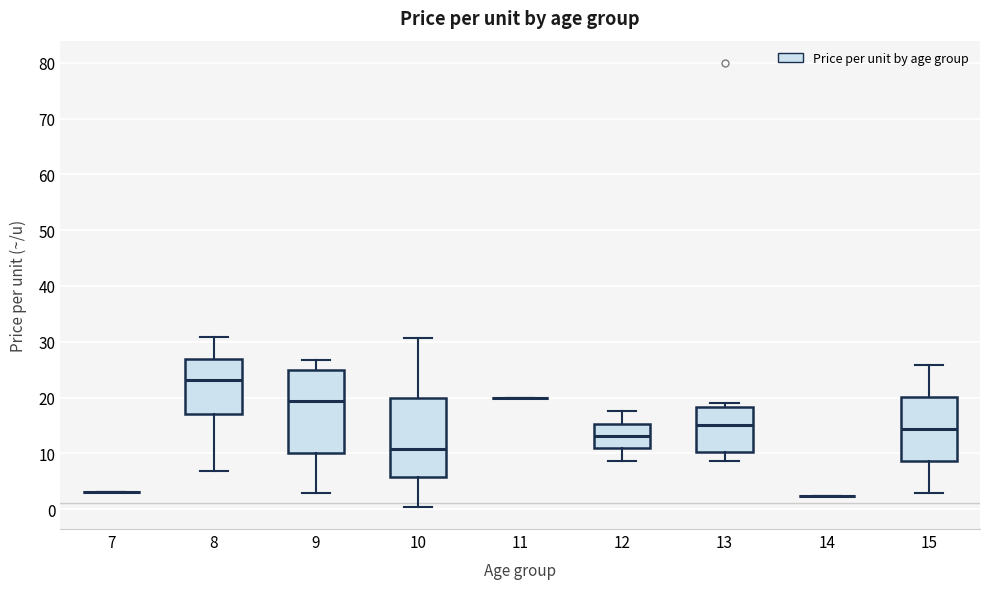

Where does the lower whisker of the box at x = 10 end on the y-axis? The values are not printed on the chart, so give them approximately, as read against the axis.

0